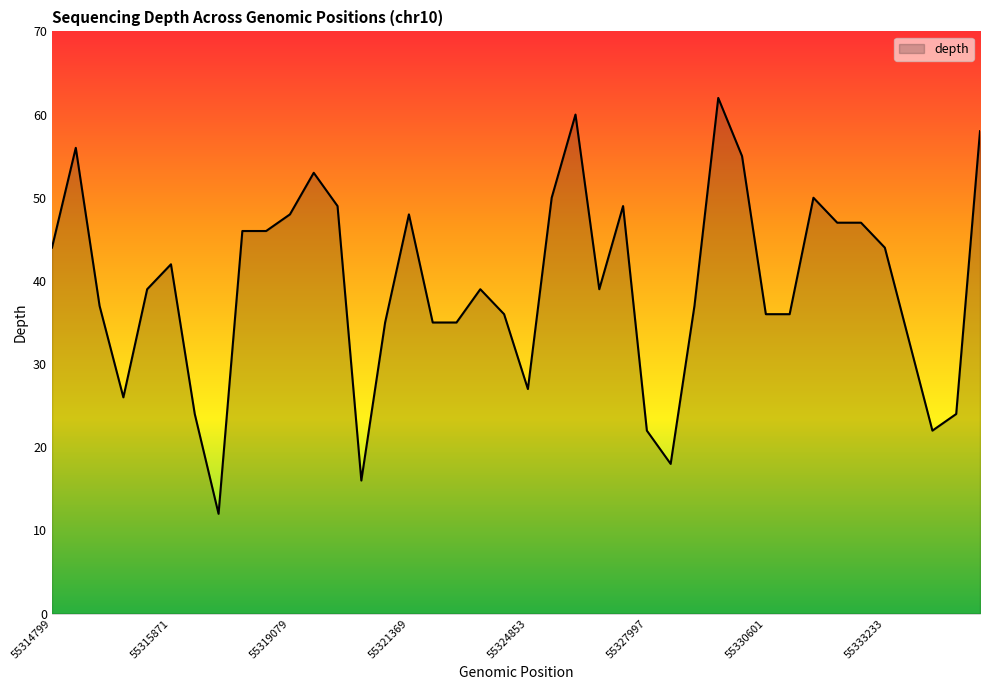

What is the maximum value shown in the chart?

62